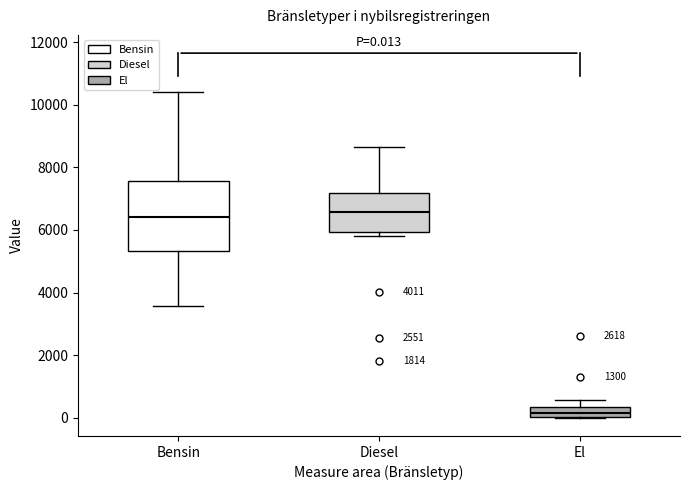

Which box has the lowest median line?

El